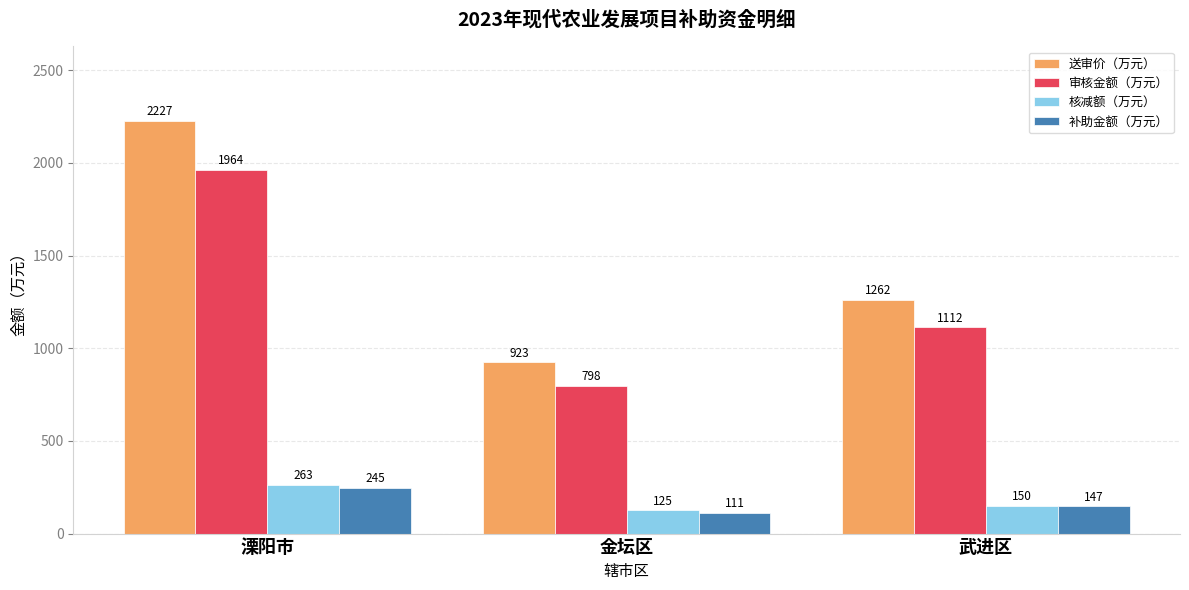

The 审核金额（万元） series shows 473.4 at 武进区. True or false?

False